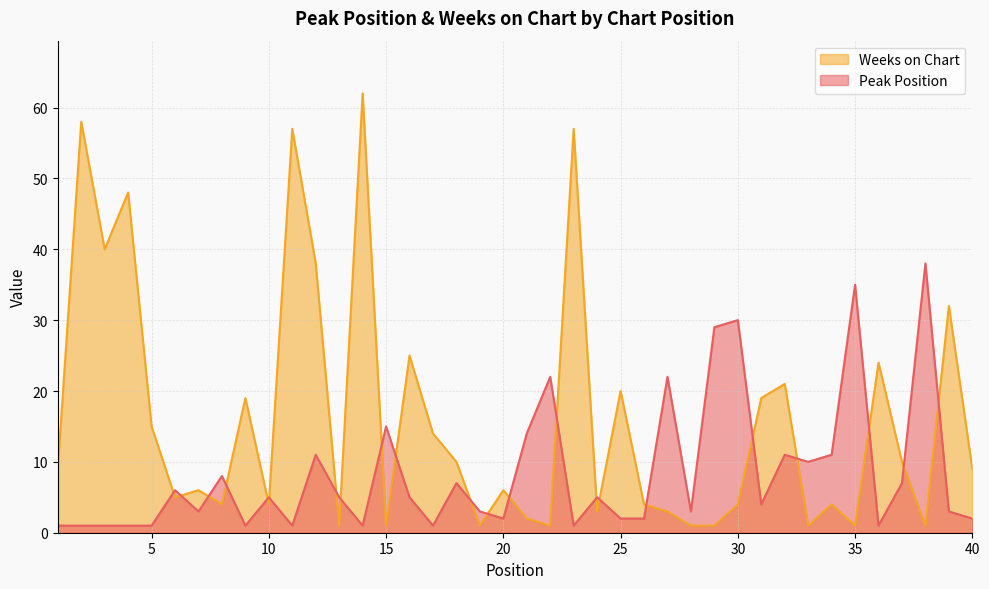

What is the difference between the maximum and minimum values in the Peak Position series?

37